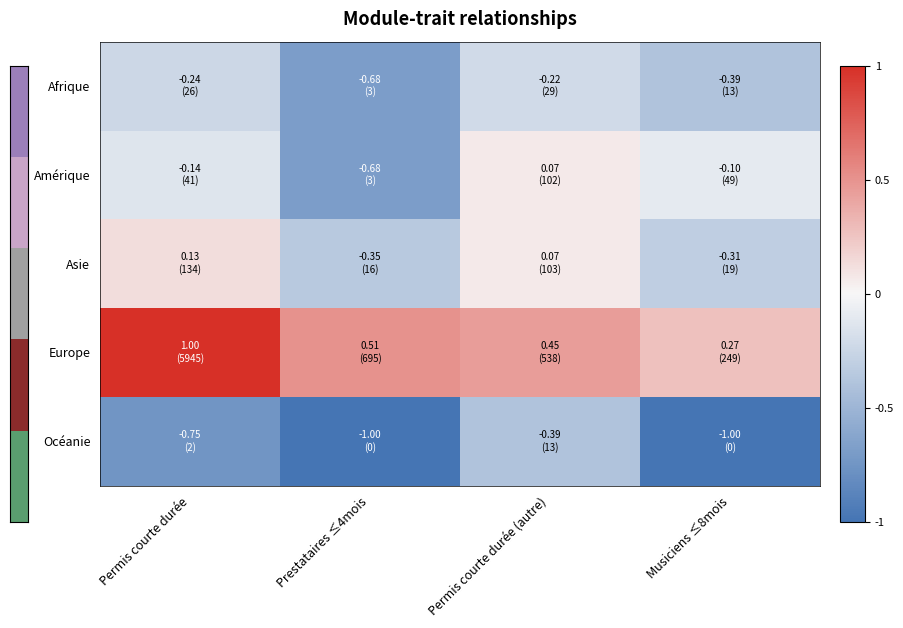

Between Permis courte durée and Prestataires ≤4mois, which series saw the biggest shift?

Amérique